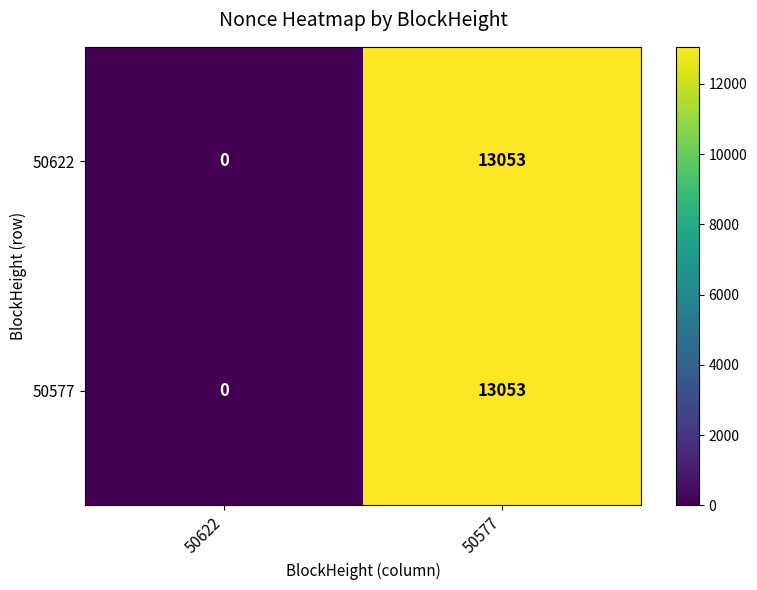

What is the total value across all series at 50577?

26106